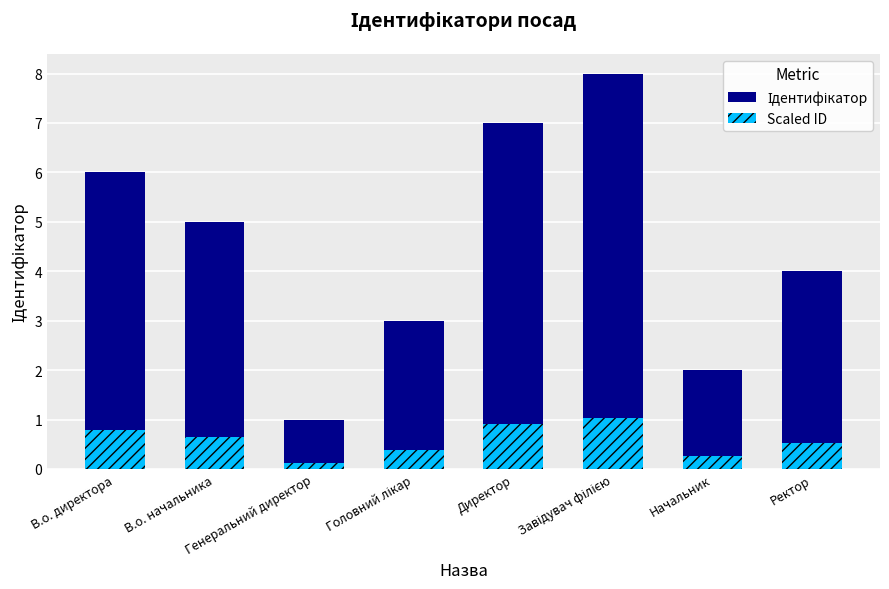

Which series has the largest total across all categories?

Ідентифікатор